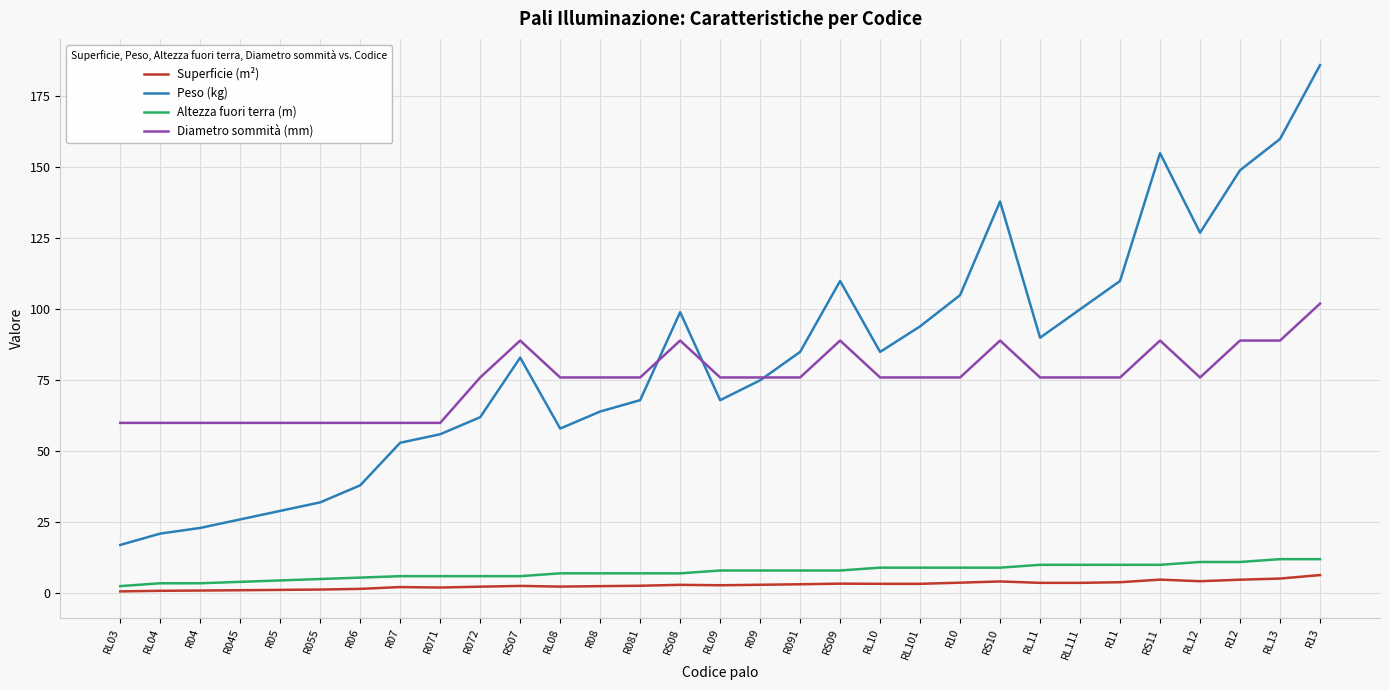

Which category has the highest value across all series?

R13